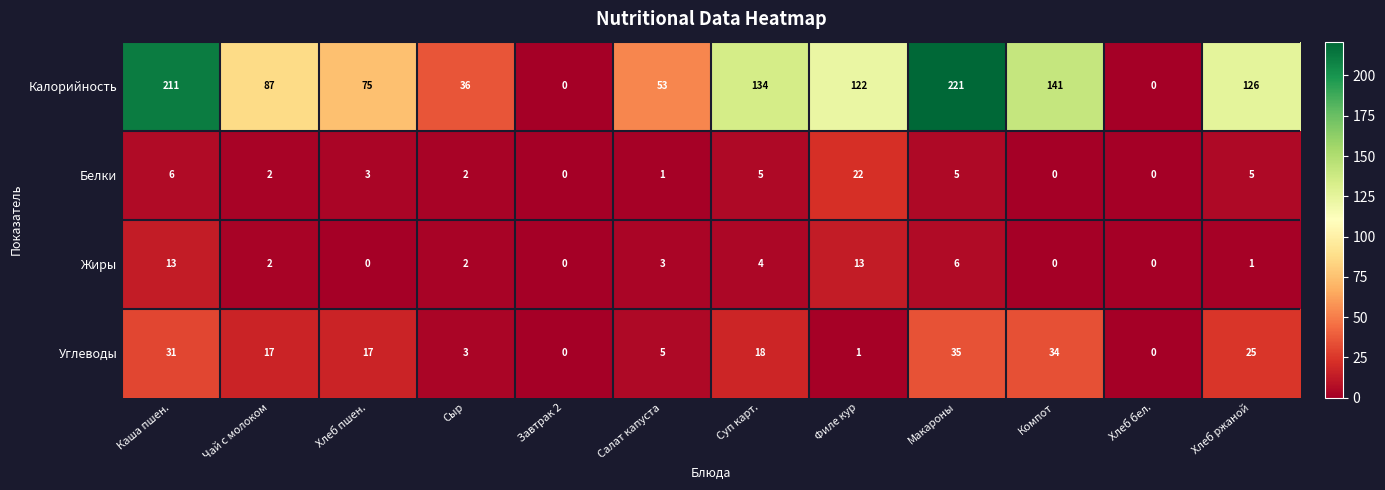

At Салат капуста, list the series in order from smallest to largest.

Белки, Жиры, Углеводы, Калорийность